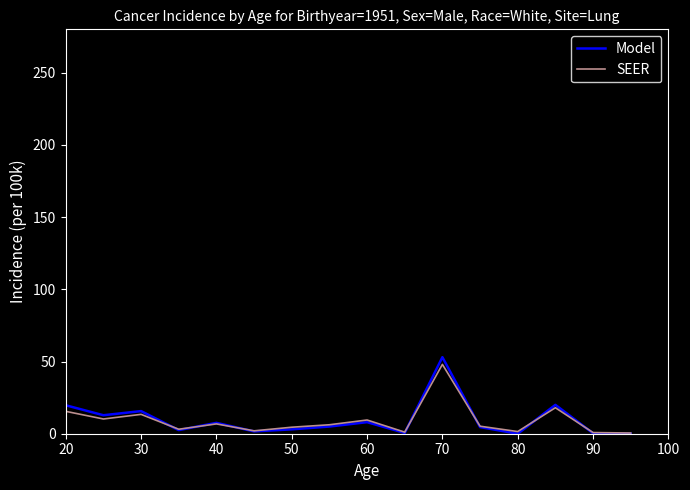

Which series has the widest spread of values?

Model